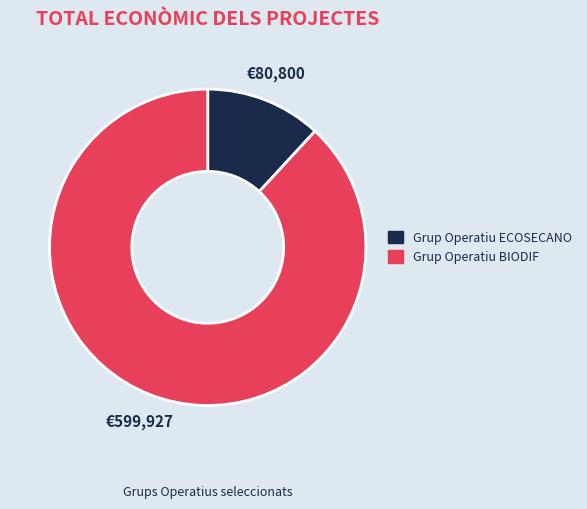

Which slice represents more than half of the pie?

Grup Operatiu BIODIF